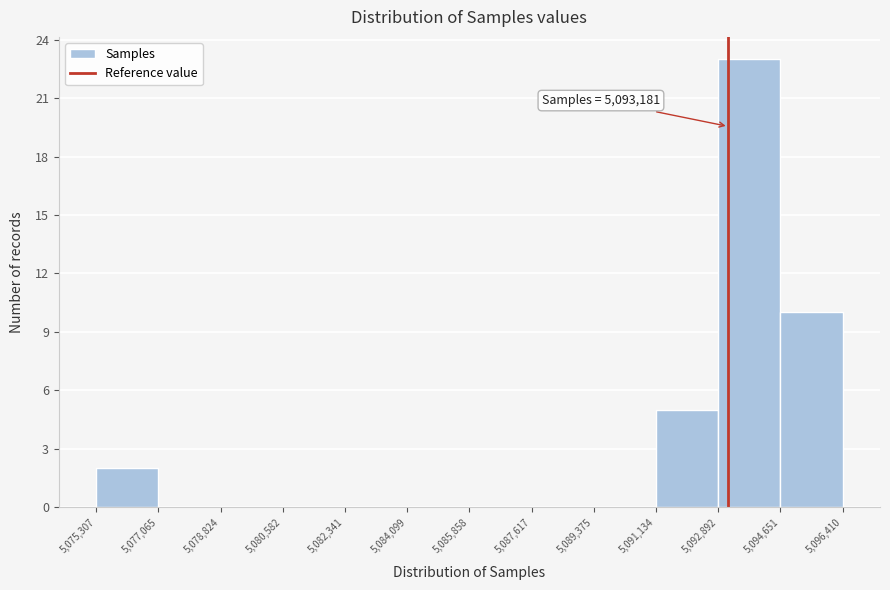

Over which range of the x-axis is the bar tallest?

5,092,892 to 5,094,651